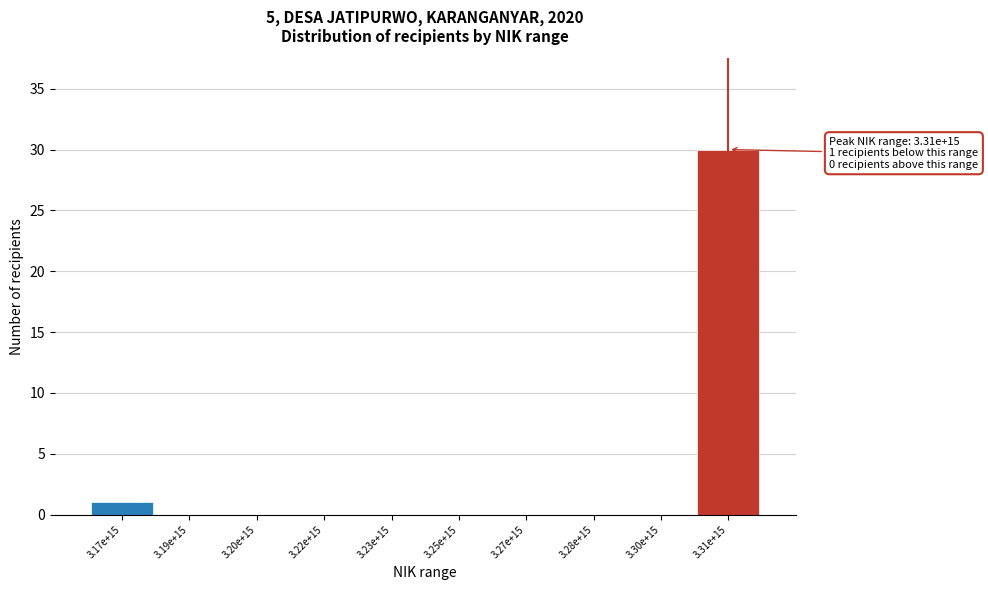

Reading left to right, extract all data points from this chart.

3.17e+15=1	3.19e+15=0	3.20e+15=0	3.22e+15=0	3.23e+15=0	3.25e+15=0	3.27e+15=0	3.28e+15=0	3.30e+15=0	3.31e+15=30